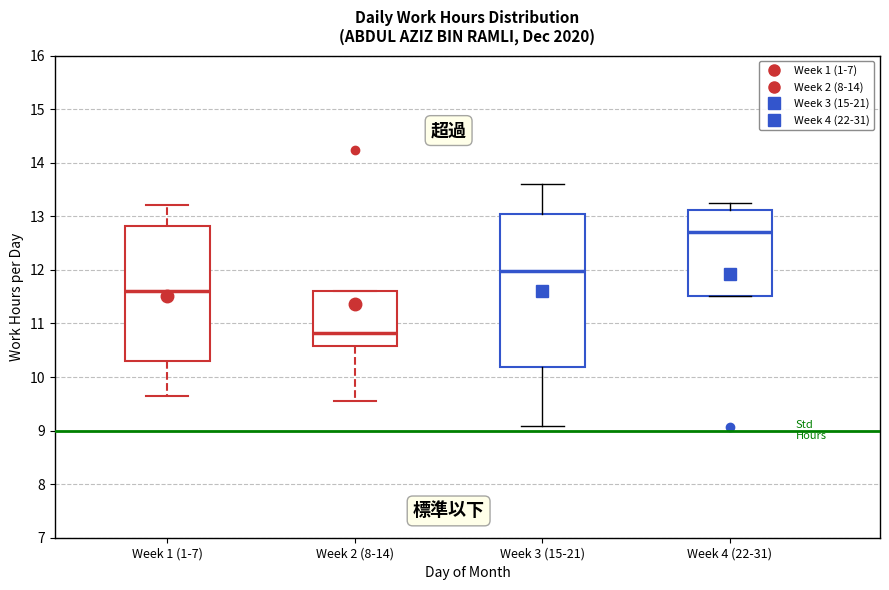

Reading left to right, read every box against the y-axis: the position of its median line, the range the box covers, and the ends of its whiskers. The values are not printed on the chart, so give them approximately, as read against the axis.

Week 1 (1-7): median 11.6, box 10.3 to 12.8, whiskers 9.6 to 13.2
Week 2 (8-14): median 10.8, box 10.6 to 11.6, whiskers 9.6 to 11.6
Week 3 (15-21): median 12.0, box 10.2 to 13.0, whiskers 9.1 to 13.6
Week 4 (22-31): median 12.7, box 11.5 to 13.1, whiskers 11.5 to 13.2